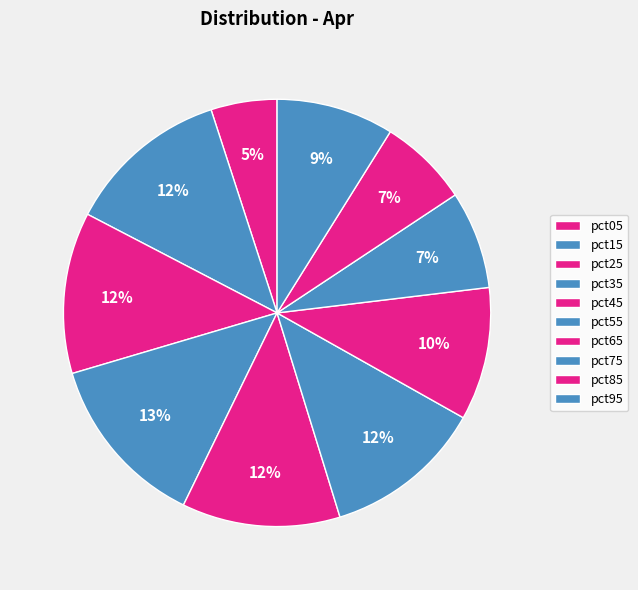

Between pct65 and pct95, which is larger?

pct65